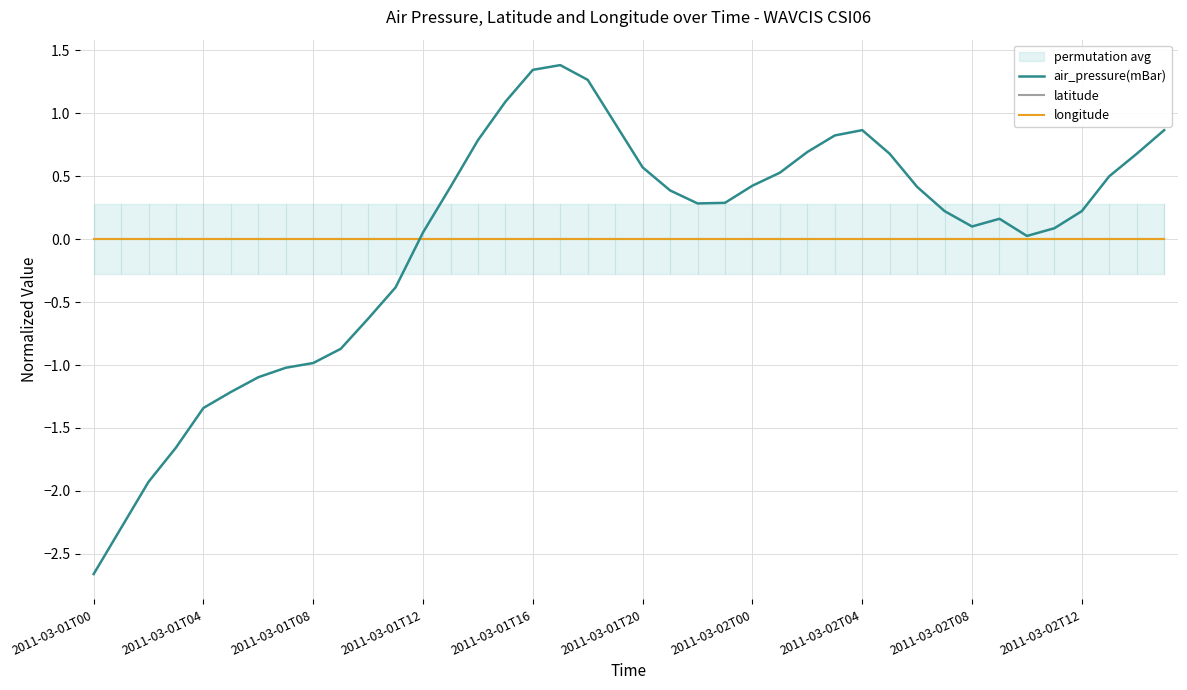

What is the smallest value displayed?

-2.7